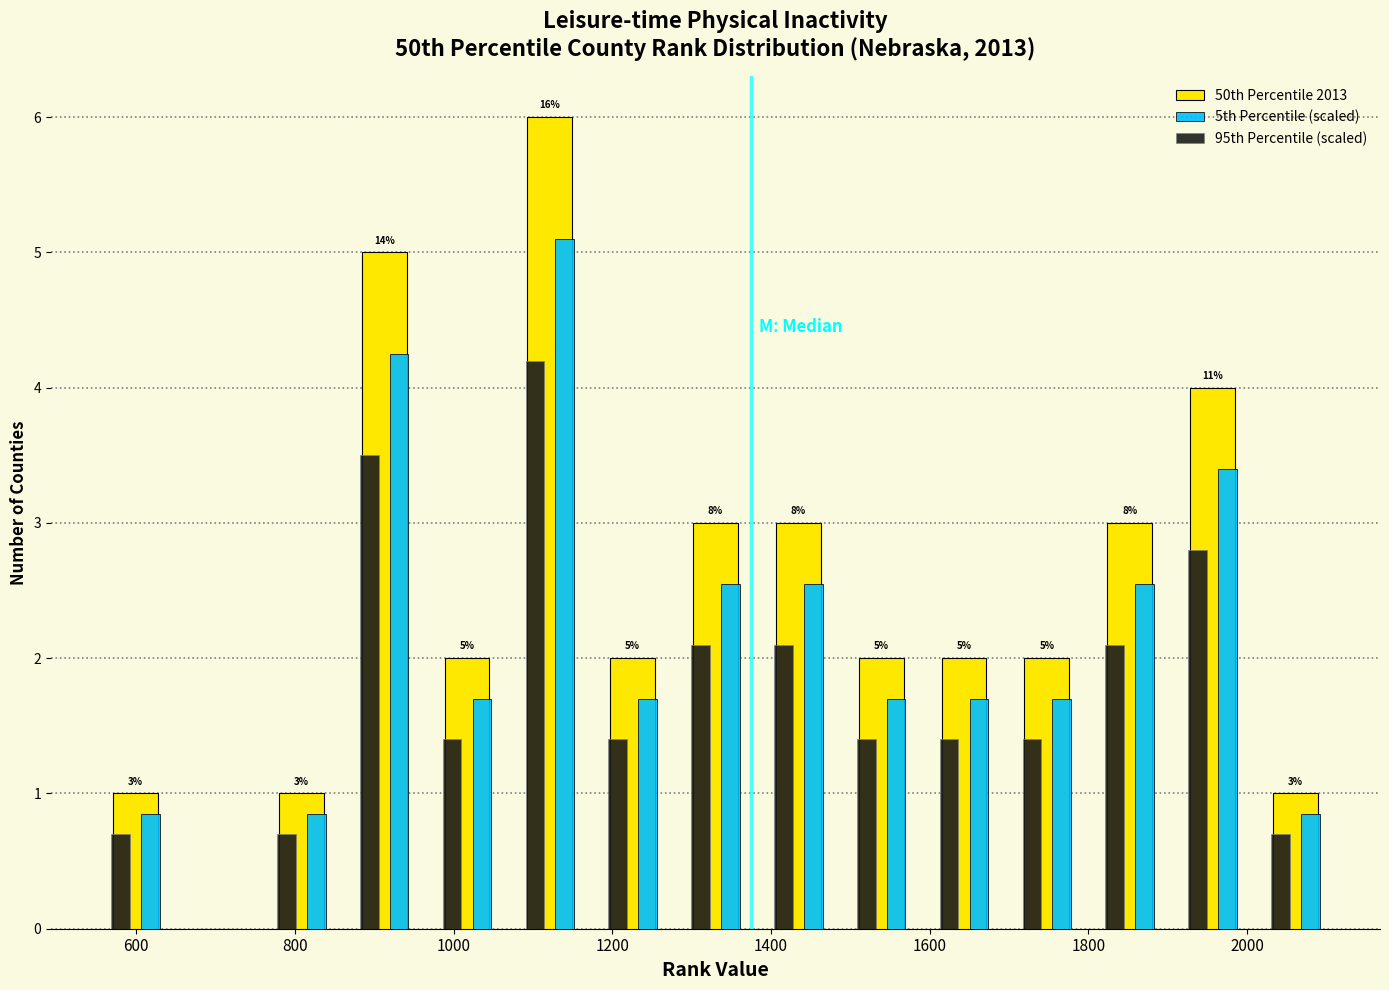

In the 50th Percentile 2013 series, which range on the x-axis has the tallest bar?

1060 to 1180